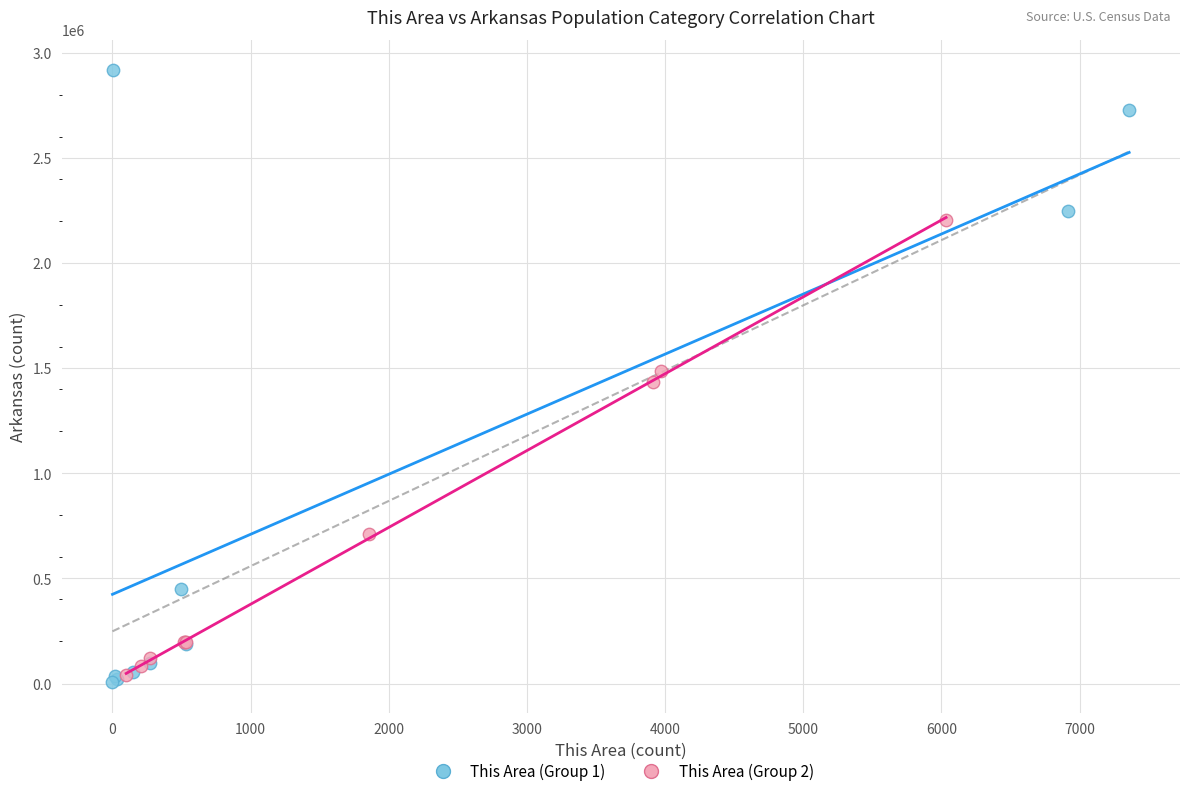

Which series reaches the maximum Y coordinate?

This Area (Group 1)